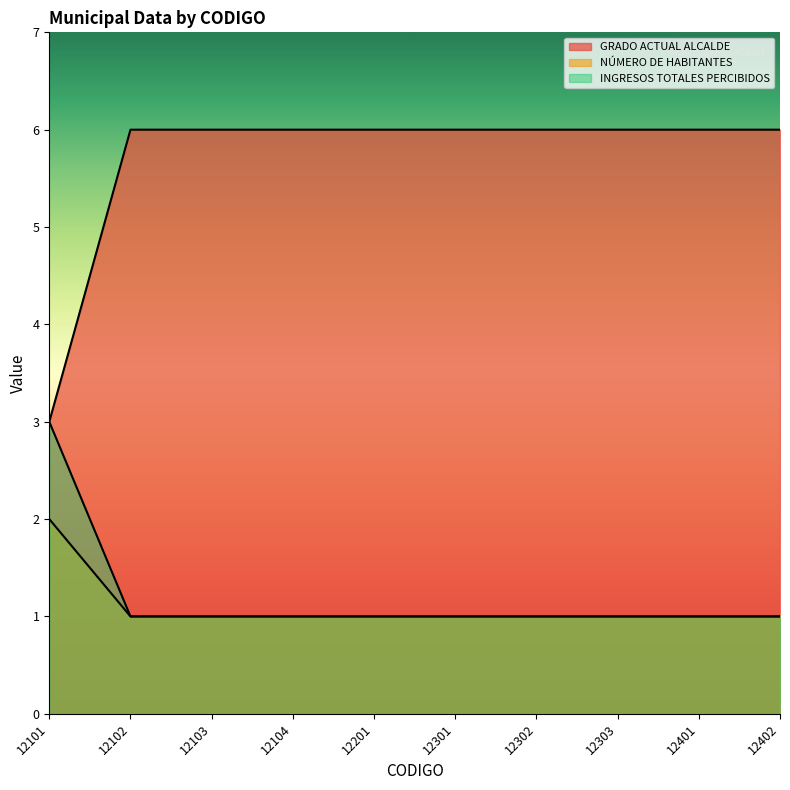

What is the spread (max minus min) of values at 12101?

1